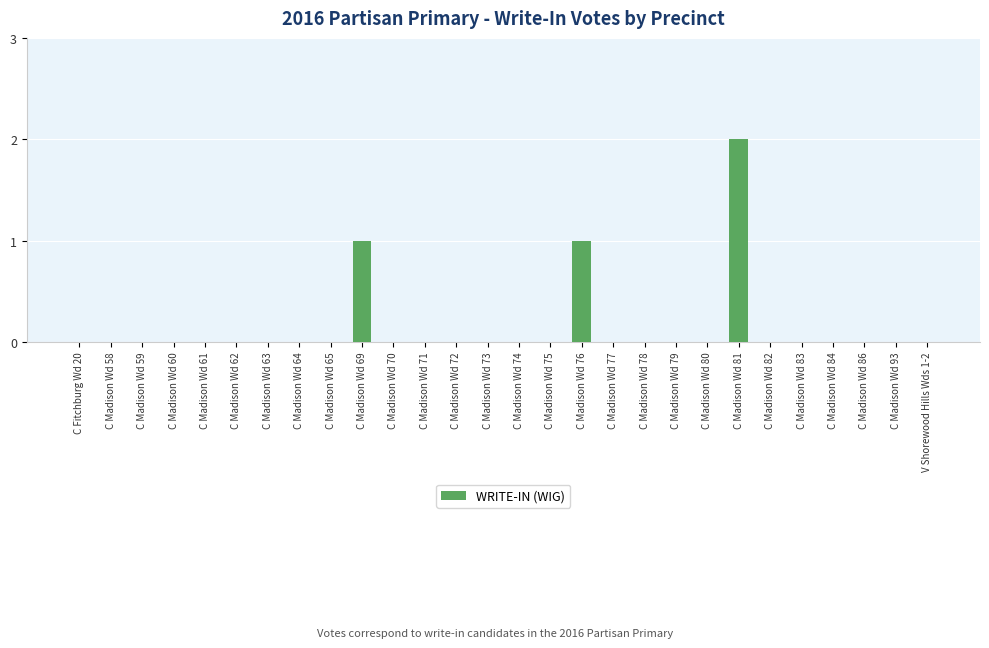

The value at C Madison Wd 71 is 0. True or false?

True